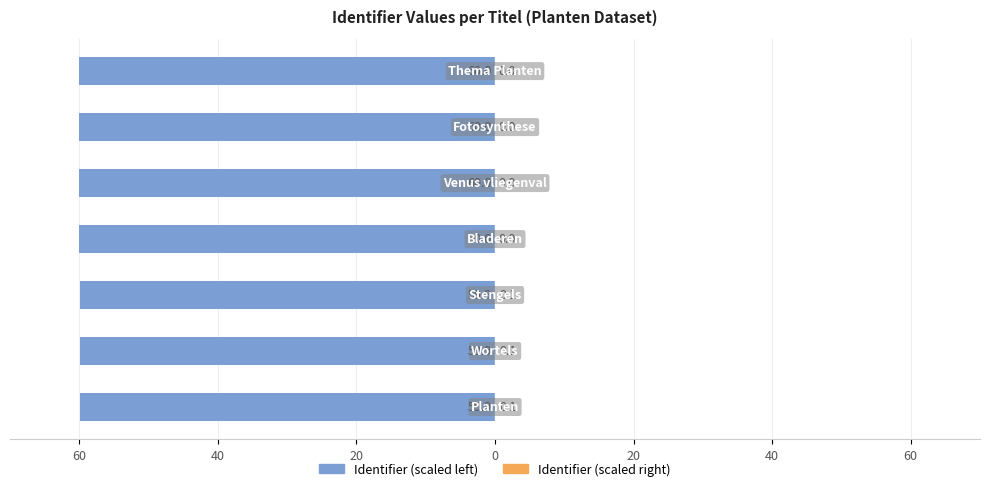

How many Identifier (scaled right) values are between 0 and 1?

7